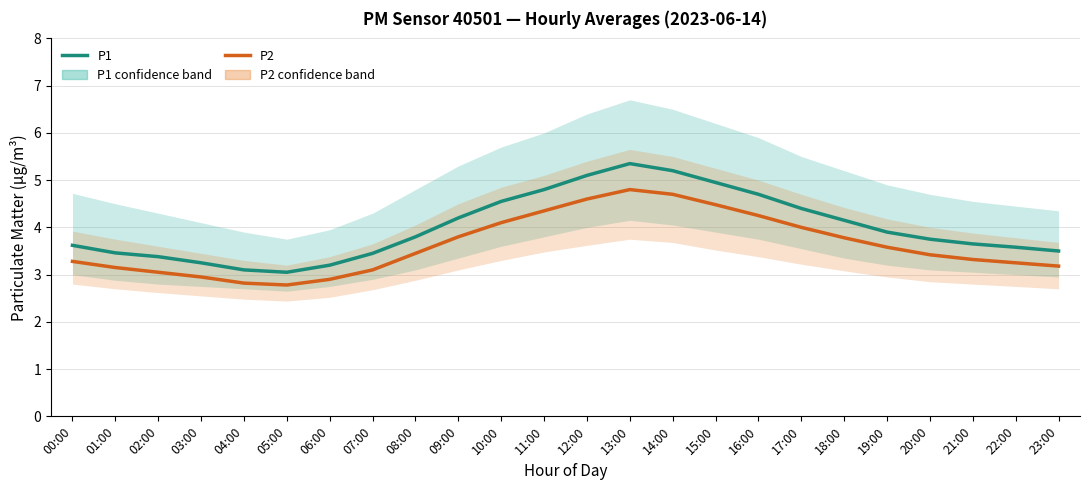

What is the average value of the P2 series?

3.6